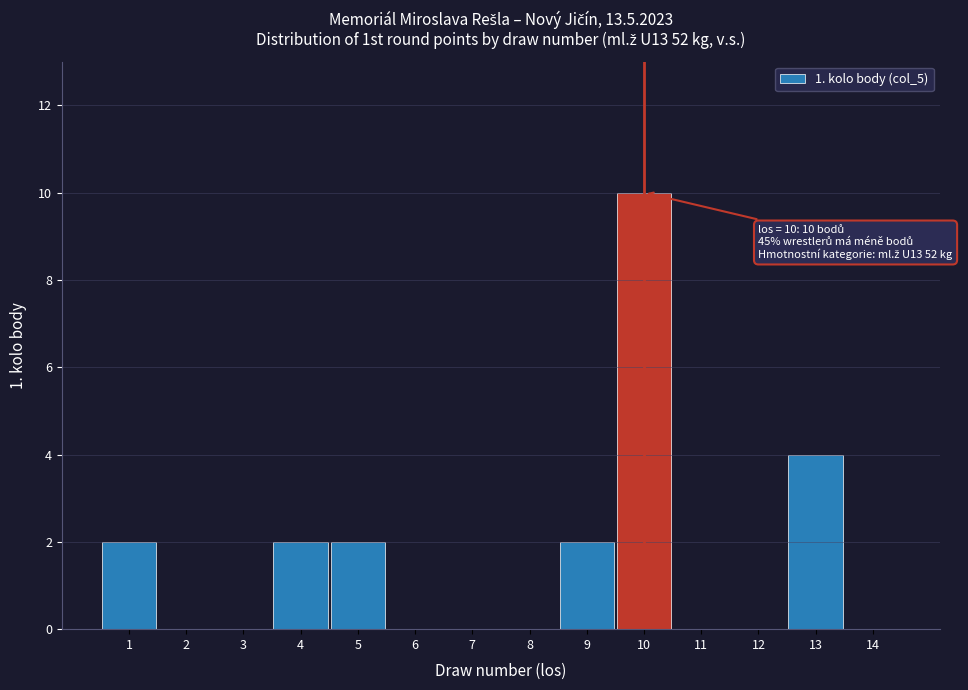

Reading right to left, list all the values displayed in this chart.

14=0	13=4	12=0	11=0	10=10	9=2	8=0	7=0	6=0	5=2	4=2	3=0	2=0	1=2